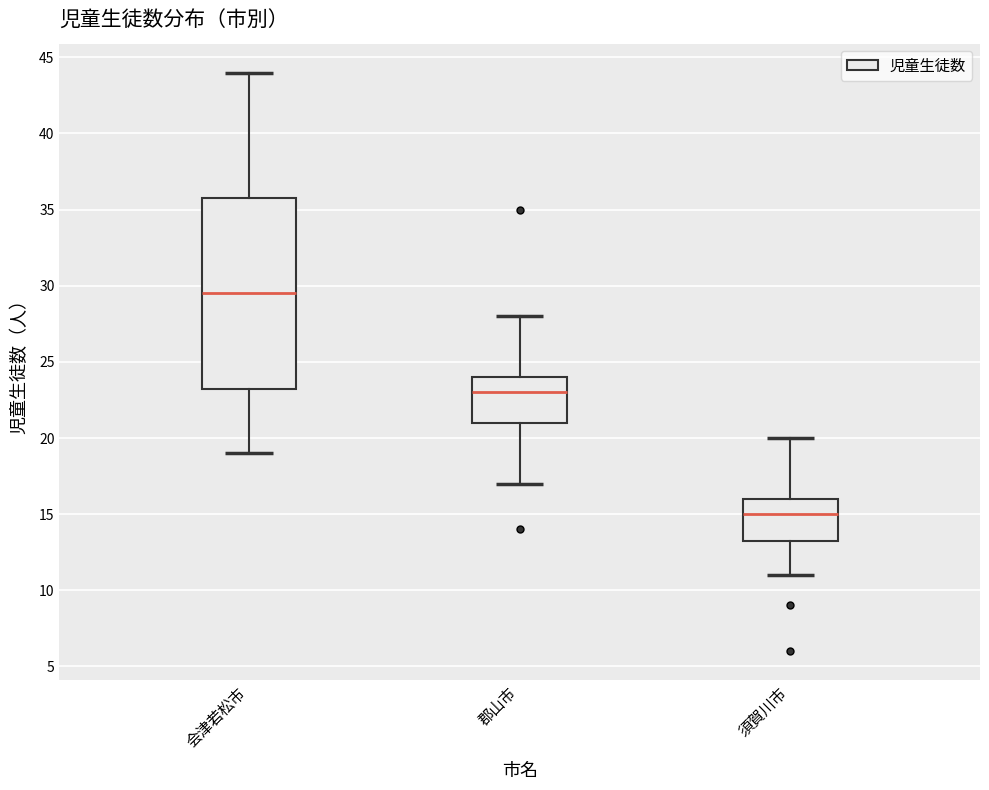

Which box is the tallest, from its lower edge to its upper edge?

会津若松市